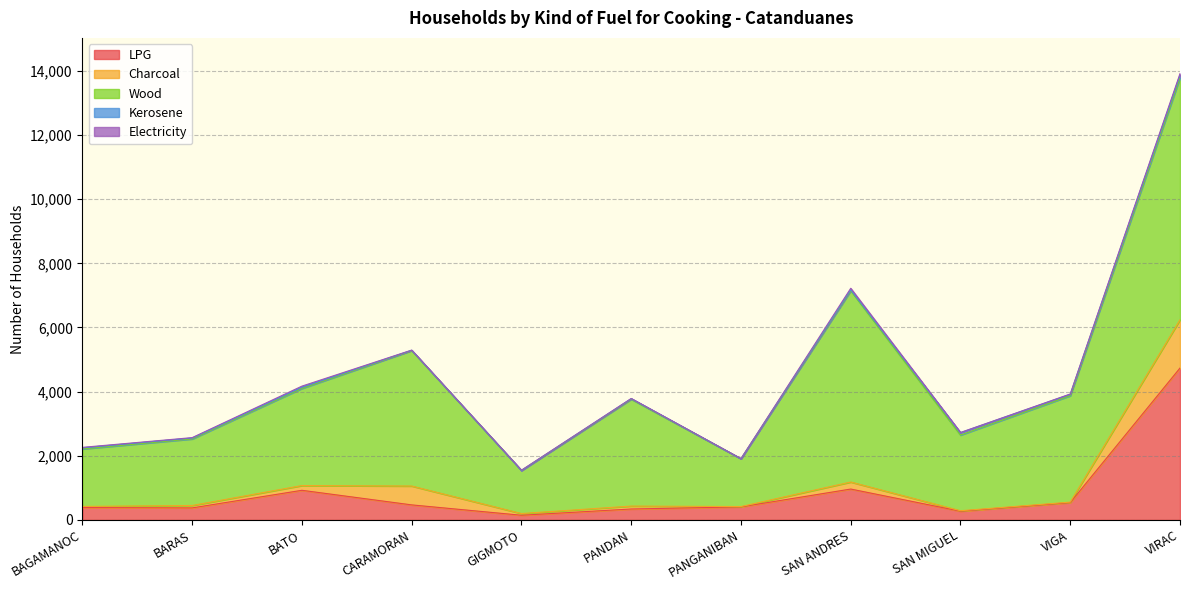

At which category is the sum across all series the highest?

VIRAC